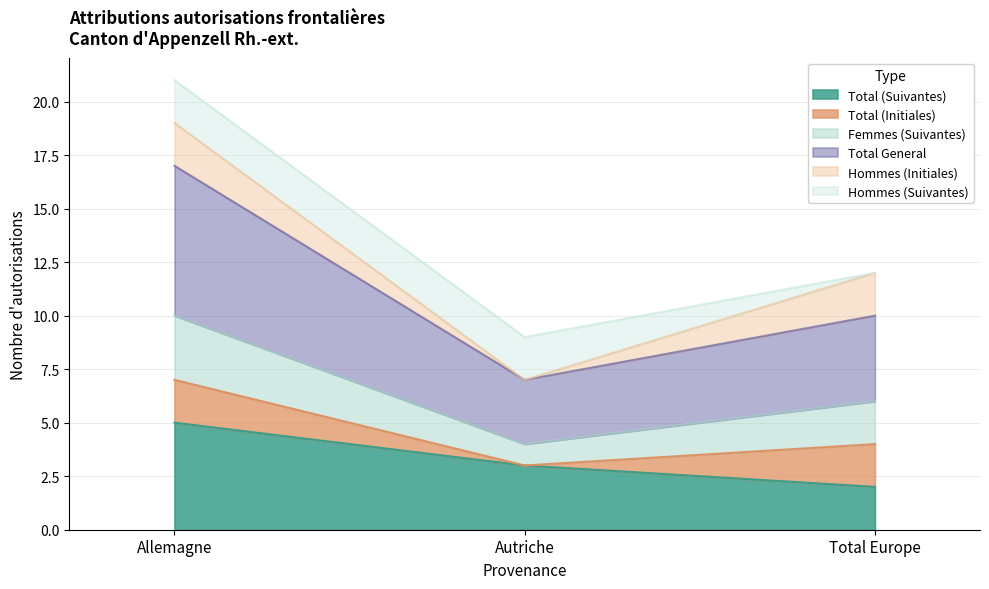

How many lines are shown in the chart?

6